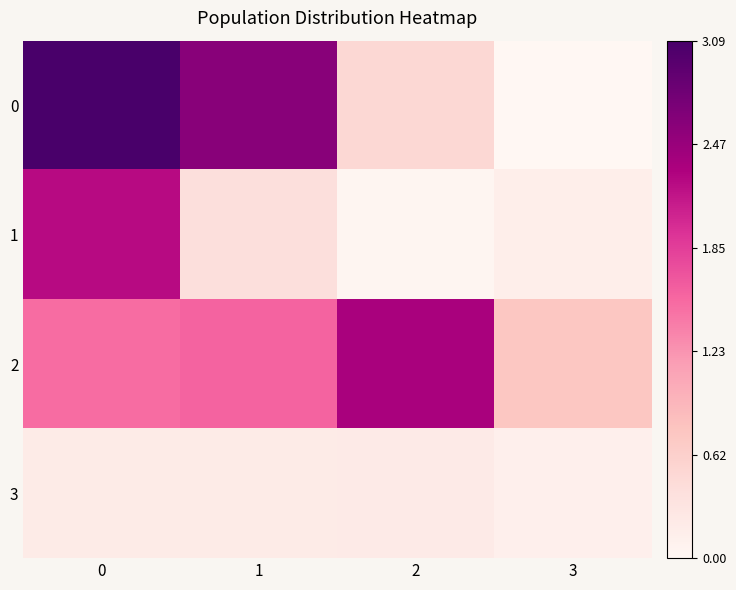

Reading left to right, what are all the values shown in this chart?

0: 0=308745538	1=258267944	2=50477594	3=0
1: 0=223553265	1=38929319	2=2932248	3=14674252
2: 0=151781326	1=156964212	2=234564071	3=74181467
3: 0=20201362	1=20348657	2=20677194	3=12954254